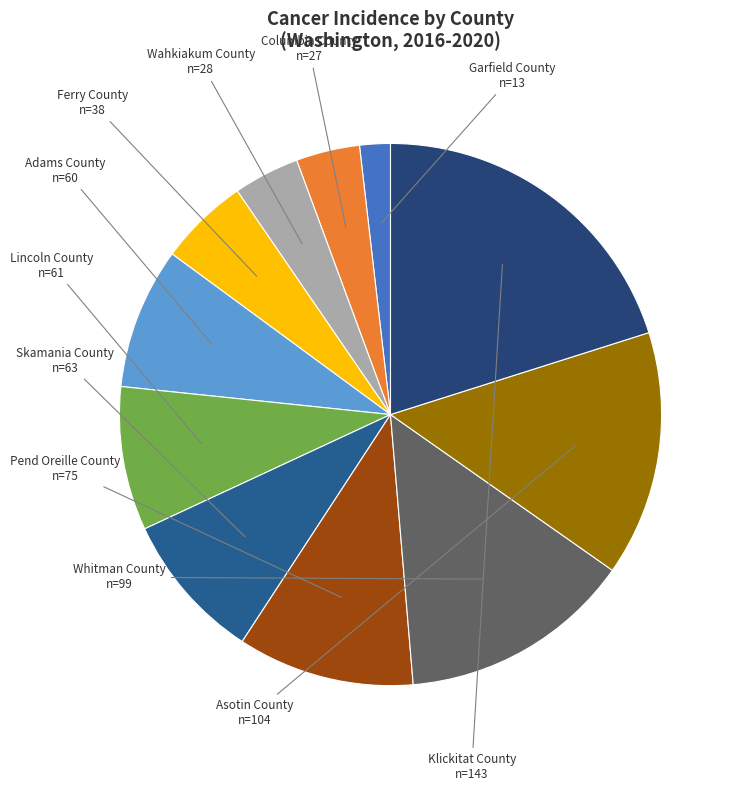

Rank the categories by value from highest to lowest.

Klickitat County, Asotin County, Whitman County, Pend Oreille County, Skamania County, Lincoln County, Adams County, Ferry County, Wahkiakum County, Columbia County, Garfield County